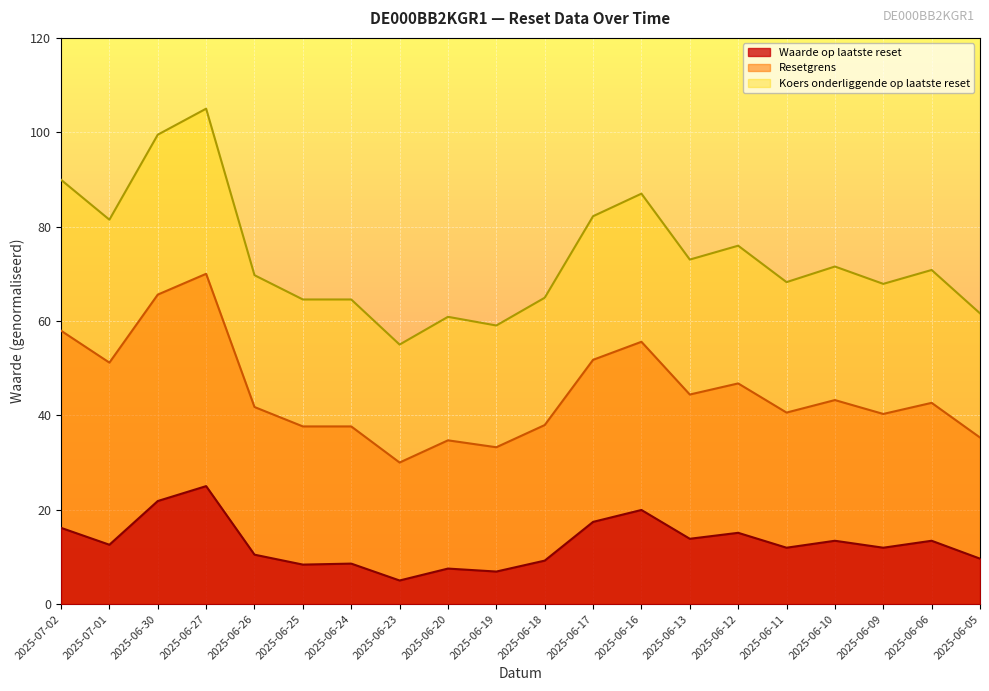

Which category has the highest value across all series?

2025-06-27